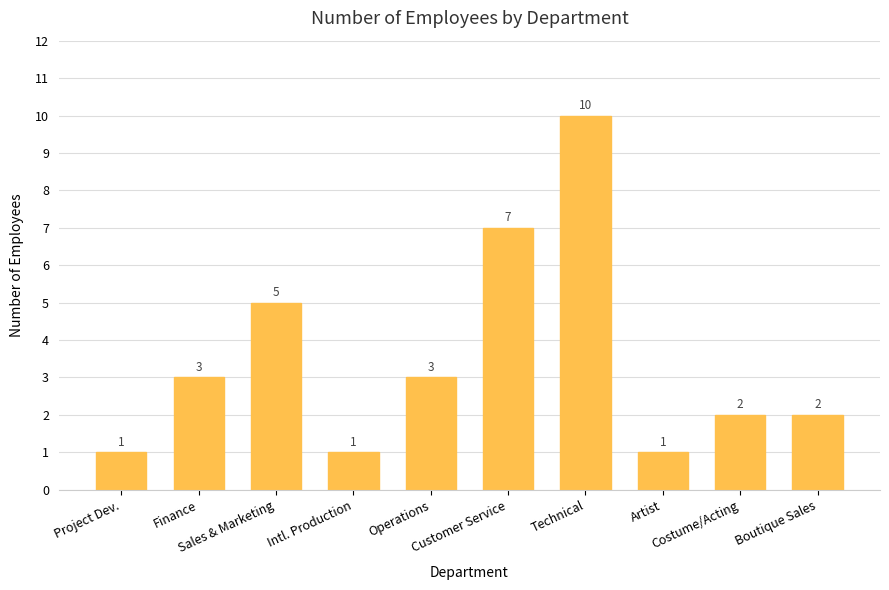

Does the chart contain any negative values?

No